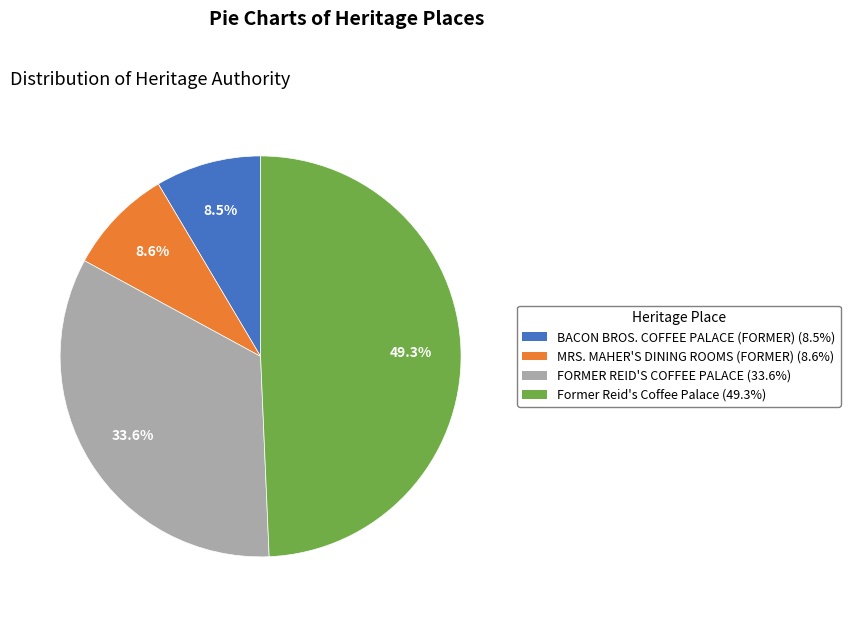

To the nearest percent, what is the combined percentage of BACON BROS. COFFEE PALACE (FORMER) and MRS. MAHER'S DINING ROOMS (FORMER)?

17%